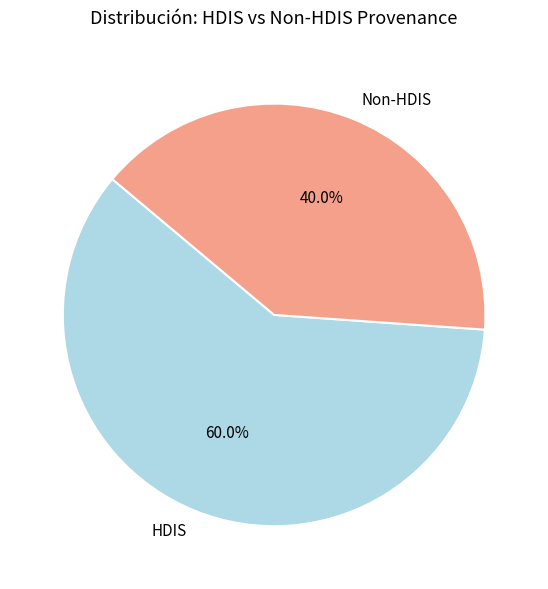

To the nearest percent, what is the difference between the largest and smallest slice percentages?

20%